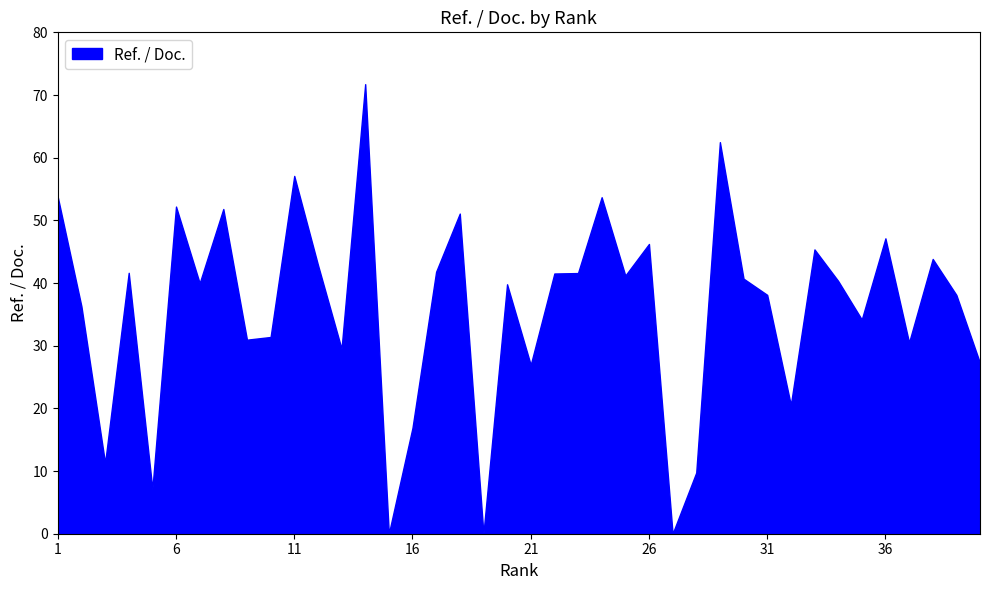

How many lines are shown in the chart?

1